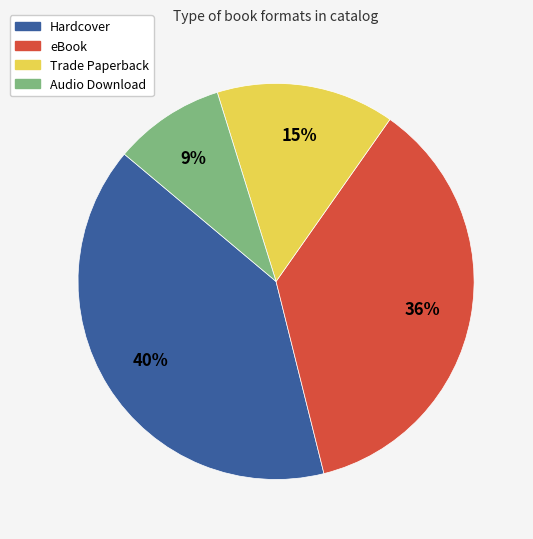

To the nearest percent, what is the difference between the largest and smallest slice percentages?

31%